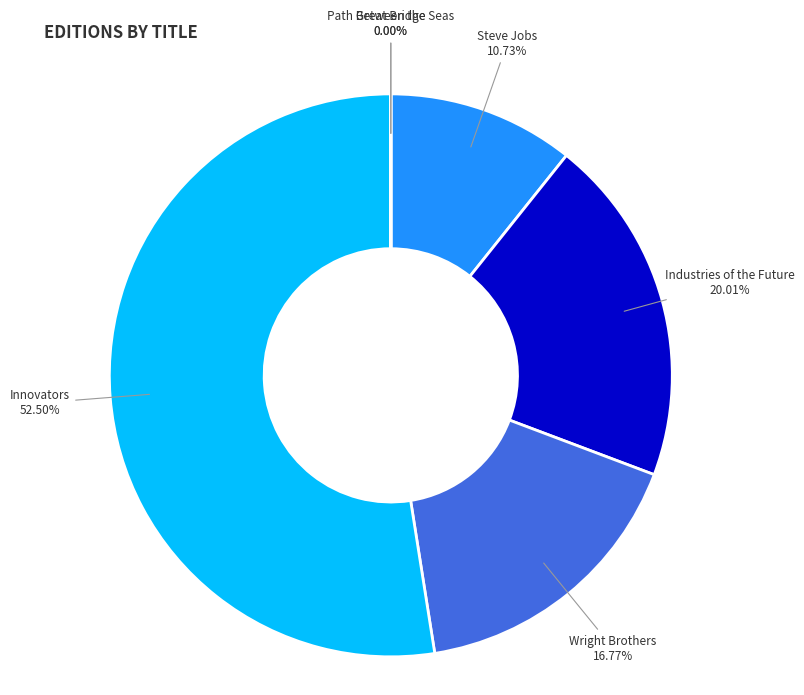

To the nearest percent, what percentage of the pie is Steve Jobs?

11%